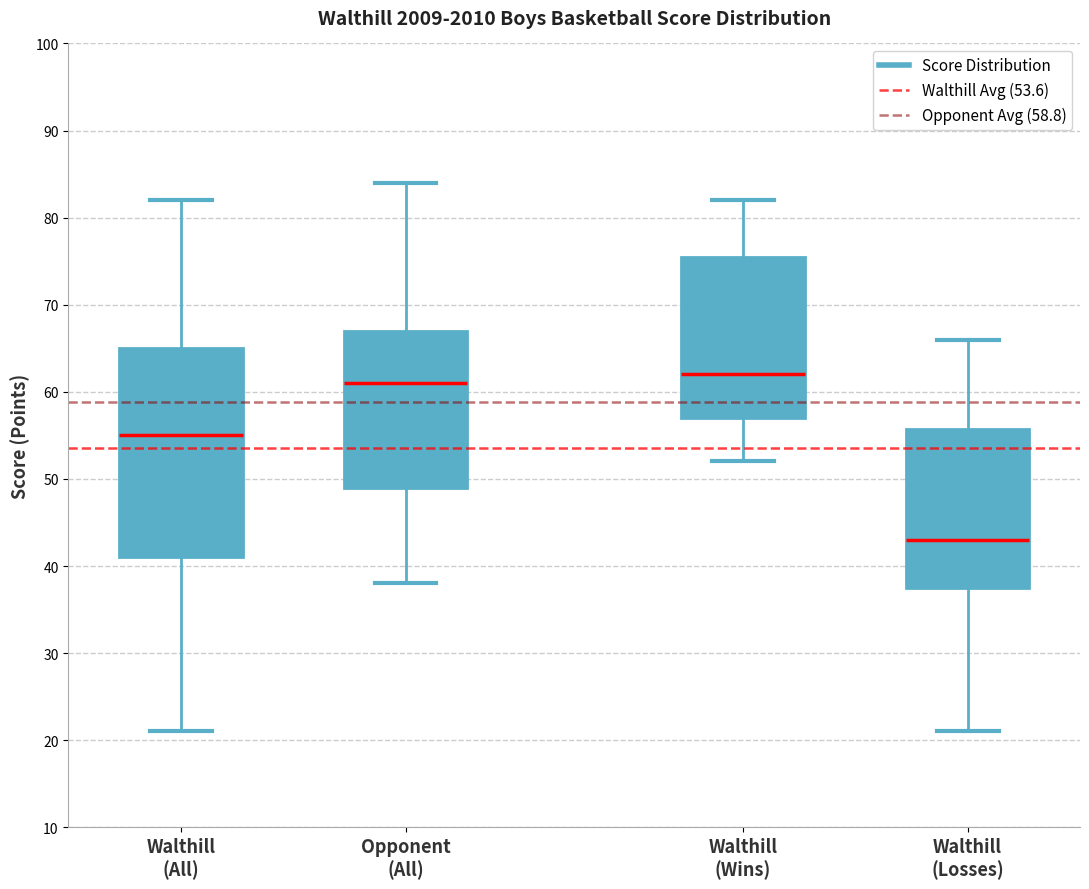

Reading left to right, transcribe this box plot: for each box, give where its median line is, the range the box spans, and where its two whiskers end, as read against the y-axis. The values are not printed on the chart, so give them approximately, as read against the axis.

Walthill (All): median 55, box 41 to 65, whiskers 21 to 82
Opponent (All): median 61, box 49 to 67, whiskers 38 to 84
Walthill (Wins): median 62, box 57 to 76, whiskers 52 to 82
Walthill (Losses): median 43, box 38 to 56, whiskers 21 to 66